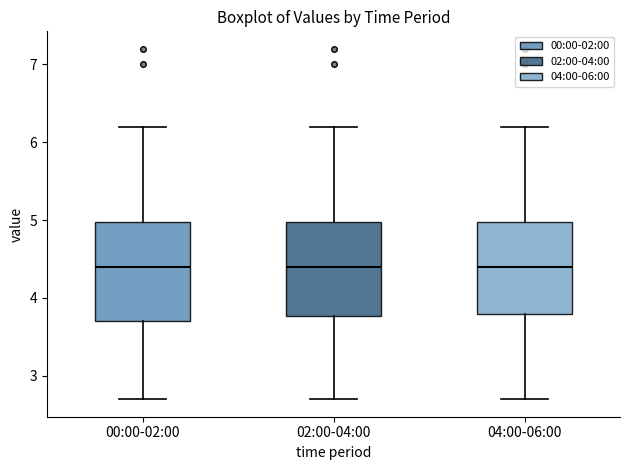

Reading left to right, read every box against the y-axis: the position of its median line, the range the box covers, and the ends of its whiskers. The values are not printed on the chart, so give them approximately, as read against the axis.

00:00-02:00: median 4.4, box 3.7 to 5.0, whiskers 2.7 to 6.2
02:00-04:00: median 4.4, box 3.8 to 5.0, whiskers 2.7 to 6.2
04:00-06:00: median 4.4, box 3.8 to 5.0, whiskers 2.7 to 6.2